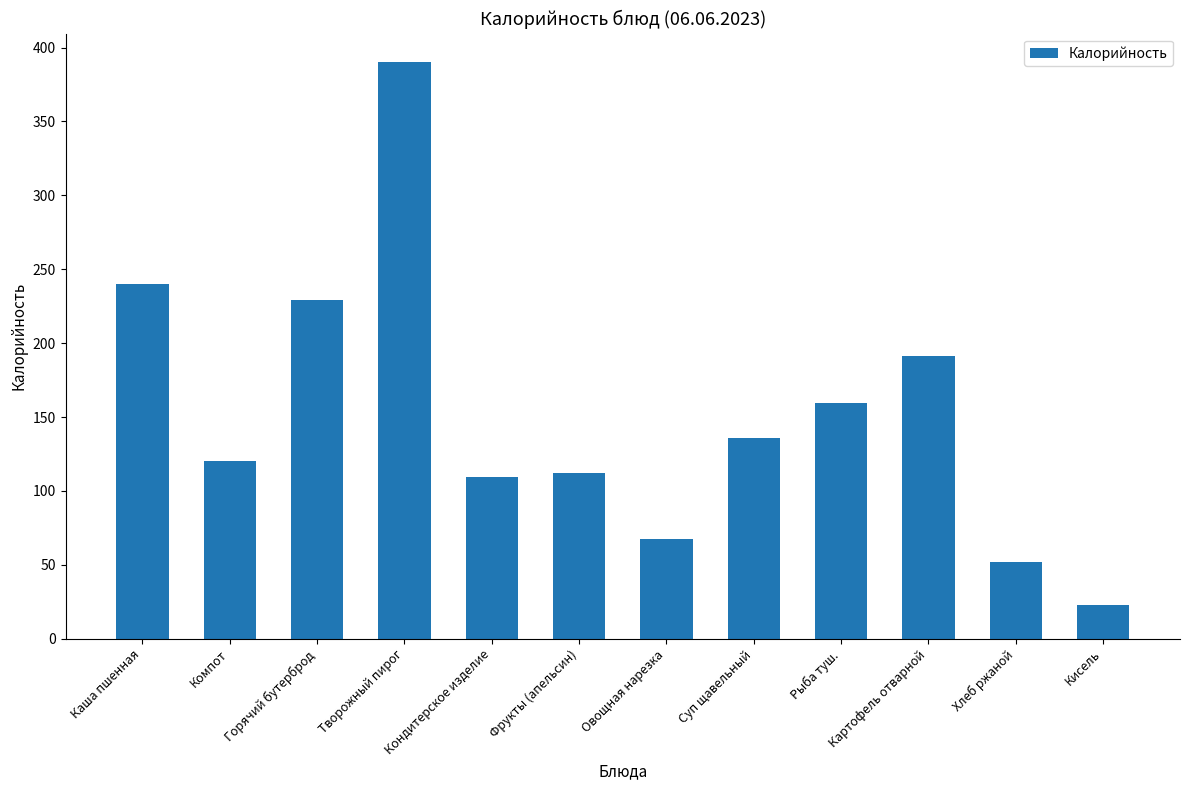

Approximately how many times larger is the value at Каша пшенная compared to Горячий бутерброд?

1.0